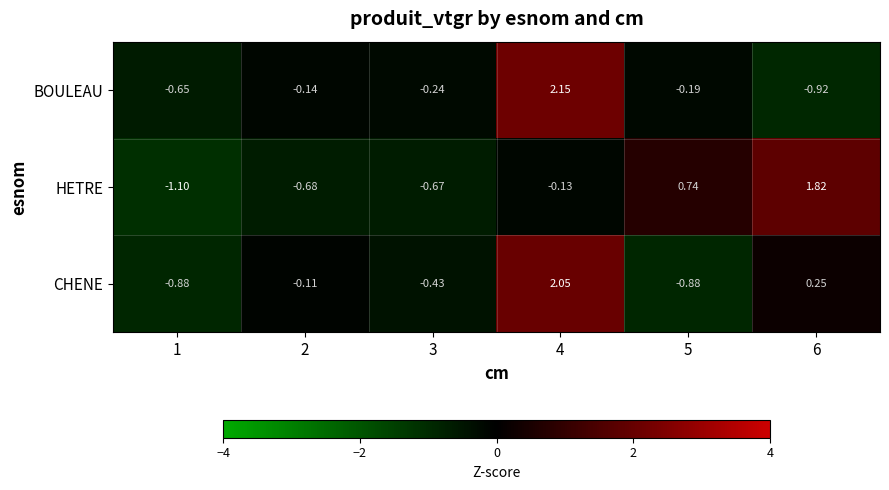

Is the value of CHENE at 2 greater than the value of HETRE at 2?

Yes